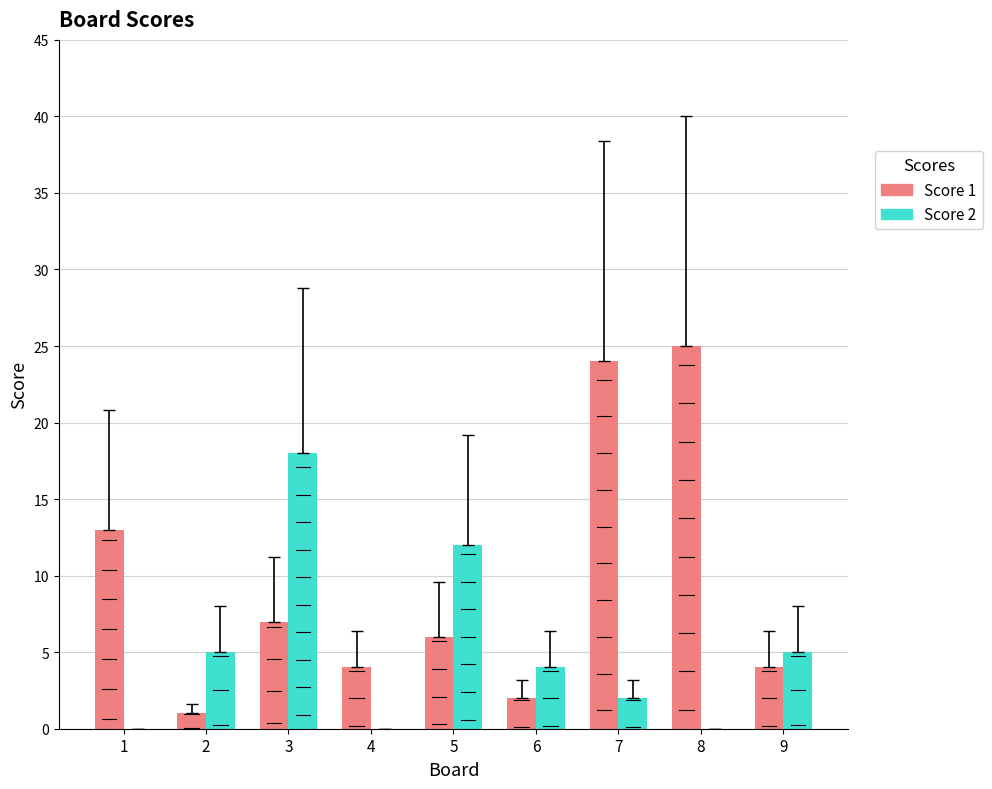

Which series has the largest range (max minus min)?

Score 1